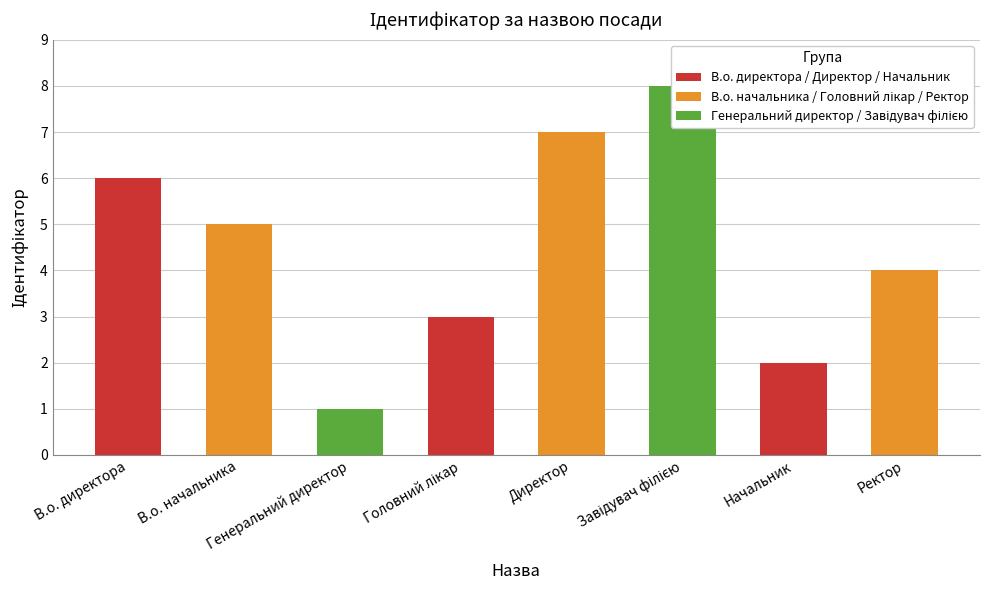

Reading left to right, extract all data points from this chart.

В.о. директора=6	В.о. начальника=5	Генеральний директор=1	Головний лікар=3	Директор=7	Завідувач філією=8	Начальник=2	Ректор=4